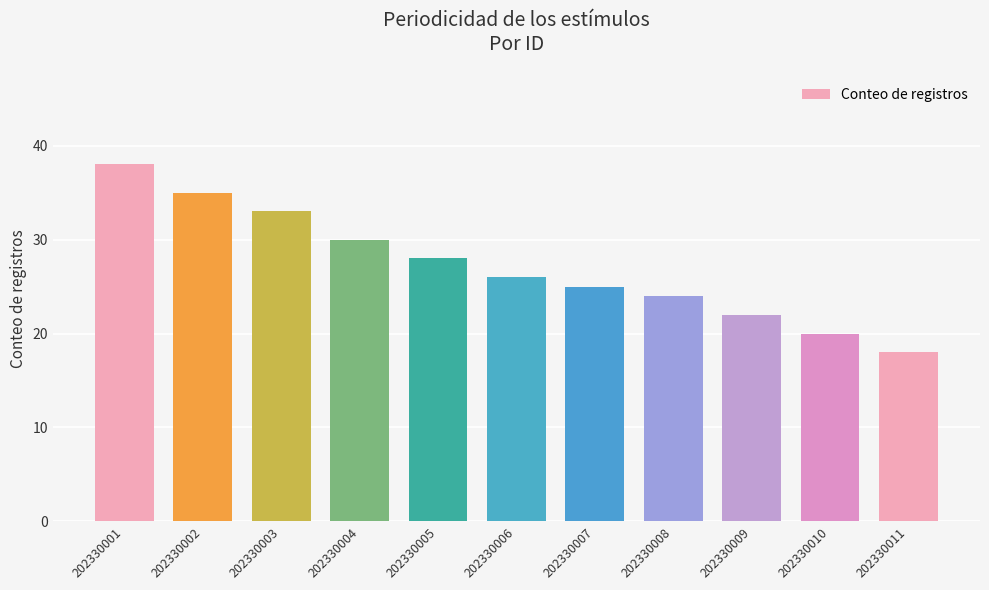

Where does the data first go above 26?

202330001